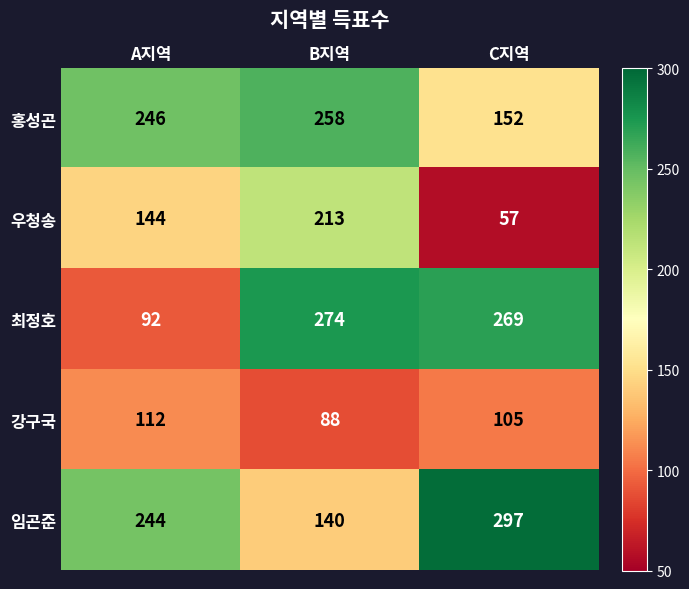

The value of 우청송 at B지역 is 213. True or false?

True